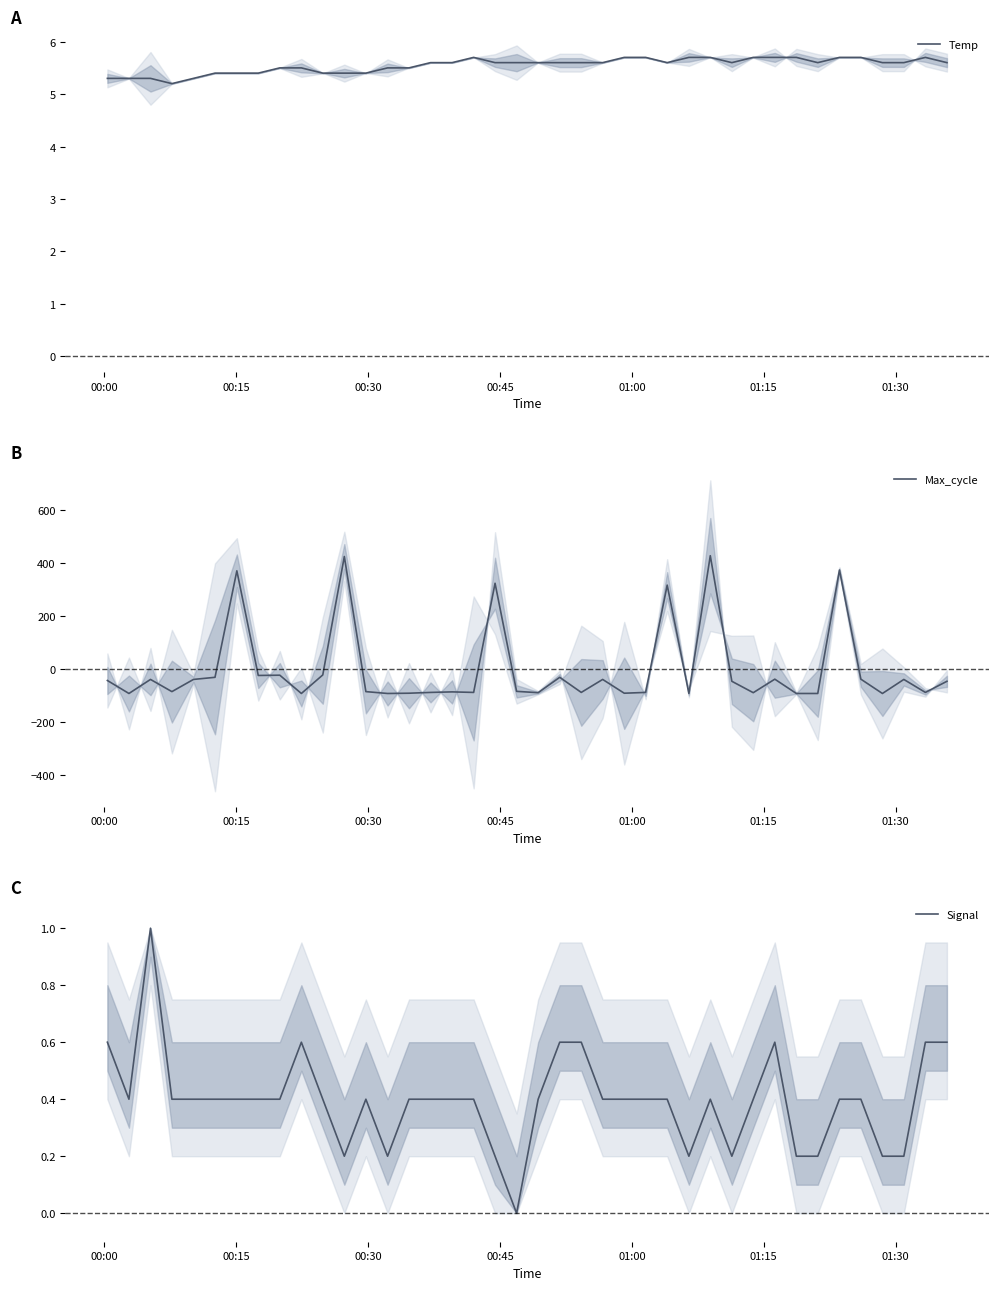

What is the lowest value of the Temp series?

5.2